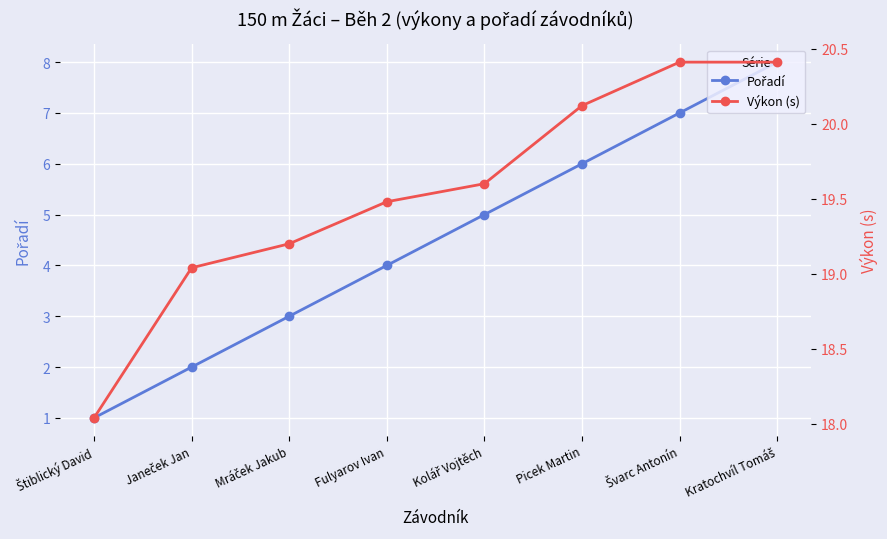

How many data points in Výkon (s) are above 19?

7